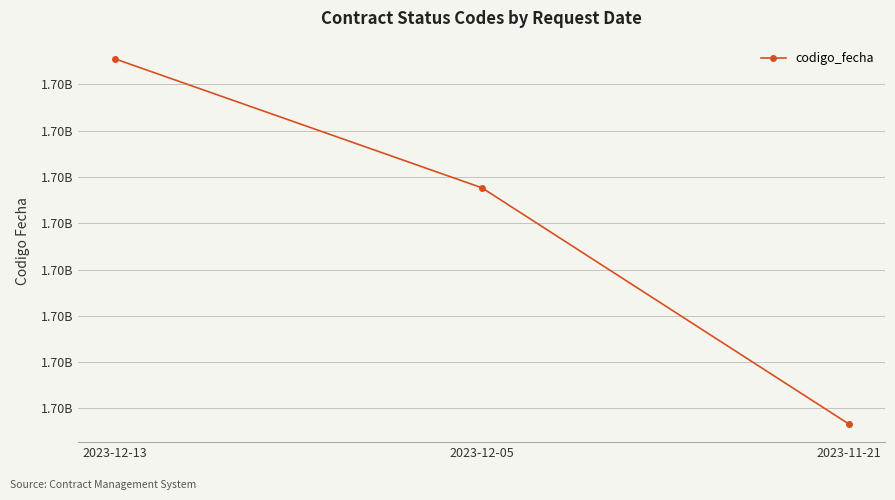

At which label is the value closest to 1701652037?

2023-12-05